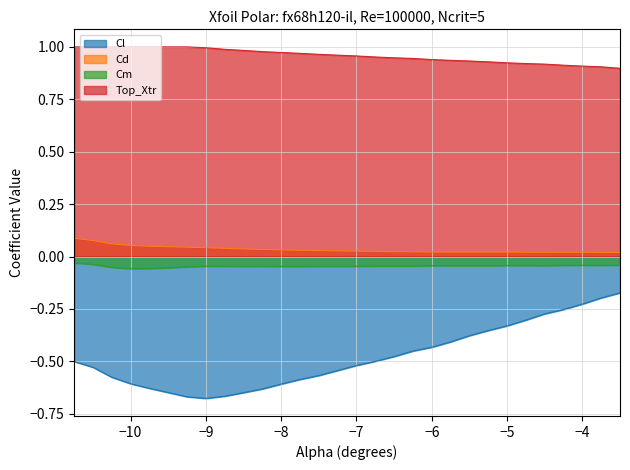

Rank the series by their maximum value, from lowest to highest.

Cl, Cm, Cd, Top_Xtr